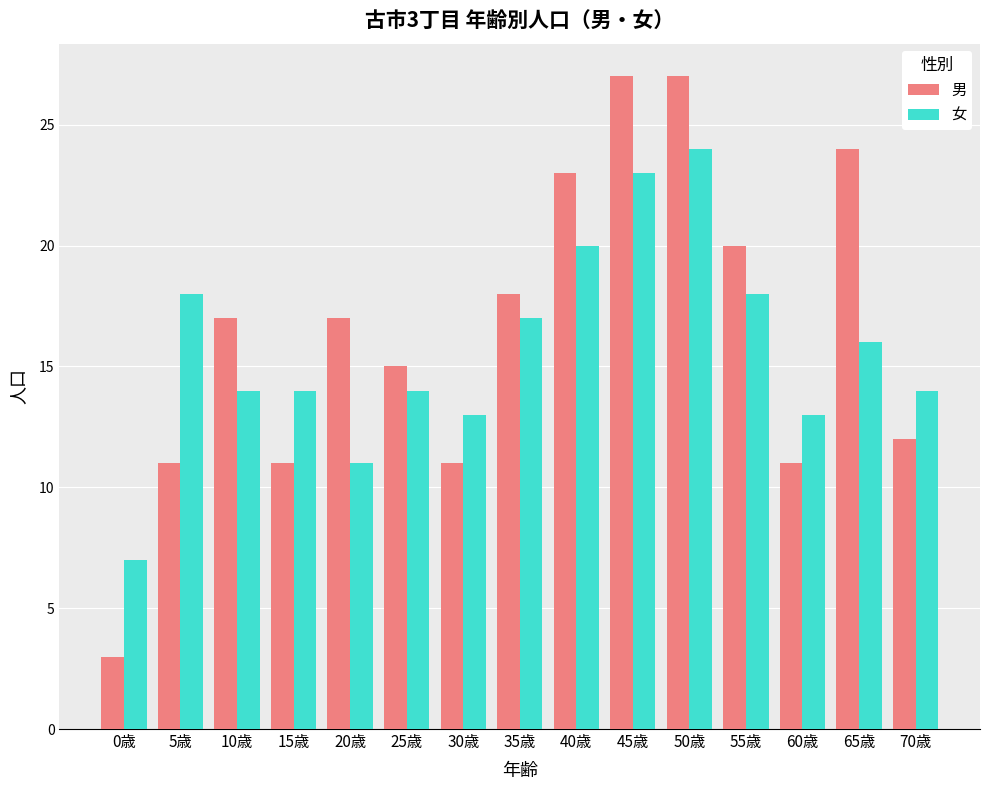

How many values in the 男 series are below 17?

7